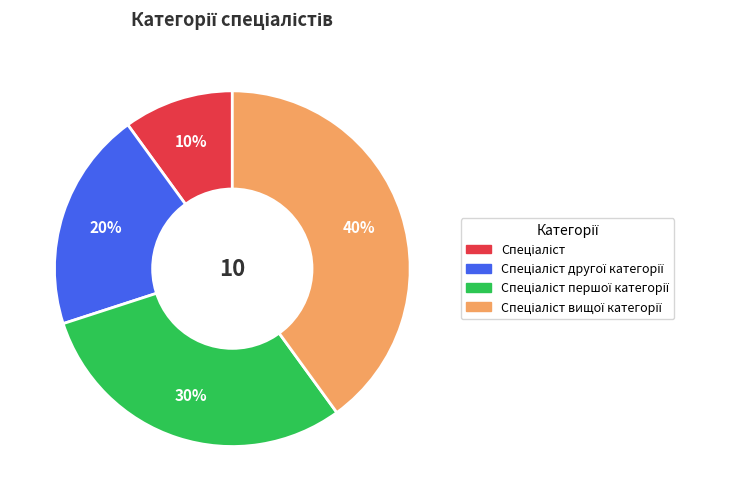

To the nearest percent, what is the average slice percentage?

25%